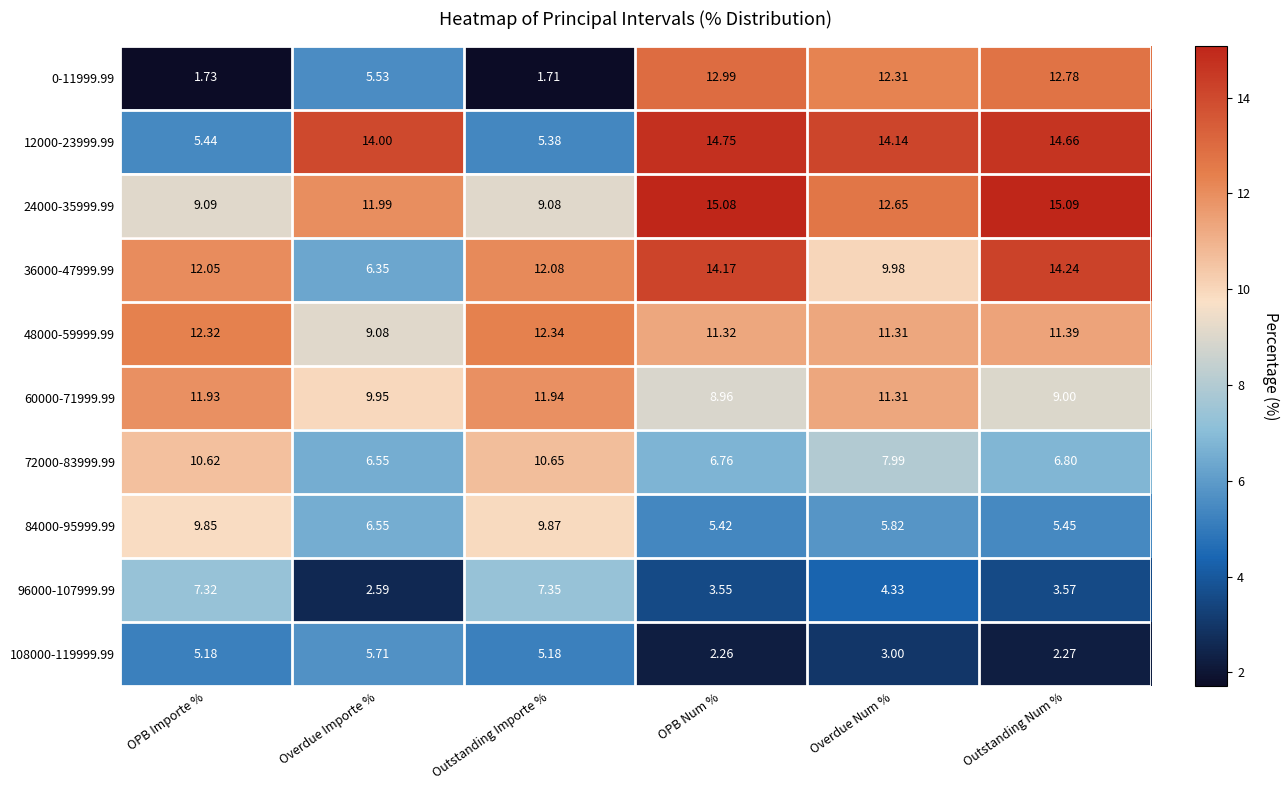

At which category does the chart reach its peak across all series?

Outstanding Num %